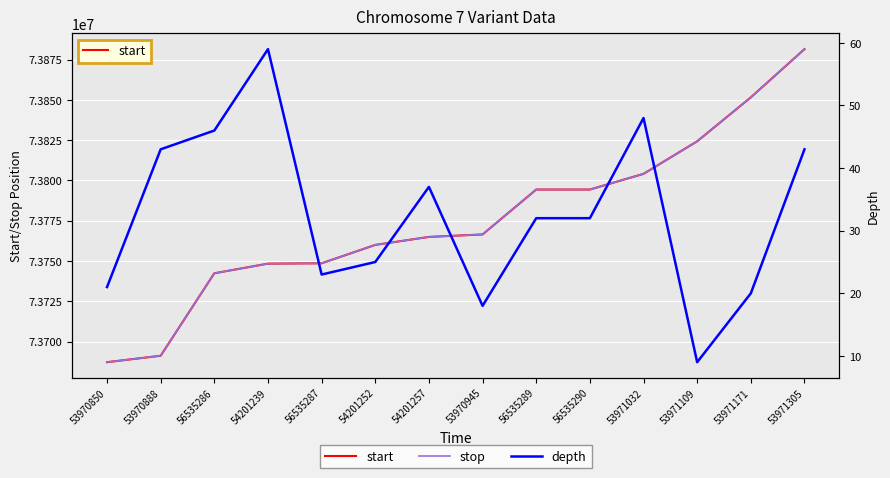

Reading left to right, transcribe all the data shown in this chart.

start: 53970850=73687222	53970888=73691220	56535286=73742407	54201239=73748376	56535287=73748598	54201252=73760016	54201257=73764969	53970945=73766507	56535289=73794379	56535290=73794380	53971032=73804112	53971109=73824319	53971171=73851595	53971305=73881516
stop: 53970850=73687223	53970888=73691223	56535286=73742408	54201239=73748377	56535287=73748599	54201252=73760017	54201257=73764970	53970945=73766508	56535289=73794380	56535290=73794381	53971032=73804113	53971109=73824320	53971171=73851596	53971305=73881517
depth: 53970850=21	53970888=43	56535286=46	54201239=59	56535287=23	54201252=25	54201257=37	53970945=18	56535289=32	56535290=32	53971032=48	53971109=9	53971171=20	53971305=43